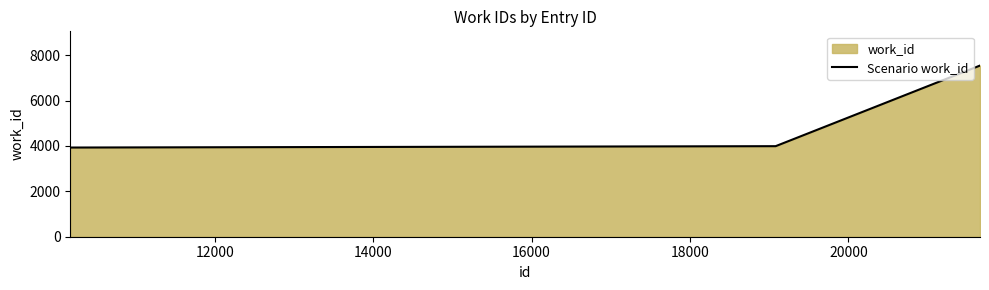

True or false: there are more than 1 points higher than both neighbors.

False